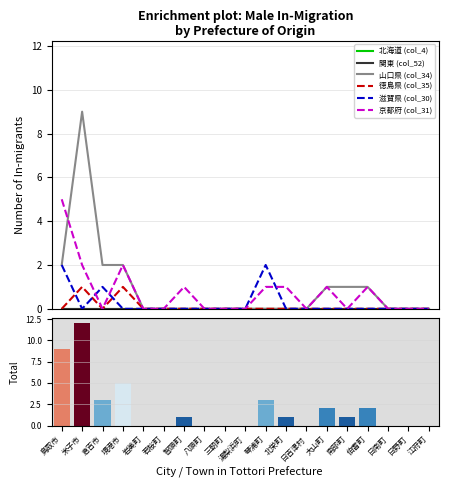

Is it true that 山口県 (col_34) equals 3 at 智頭町?

False